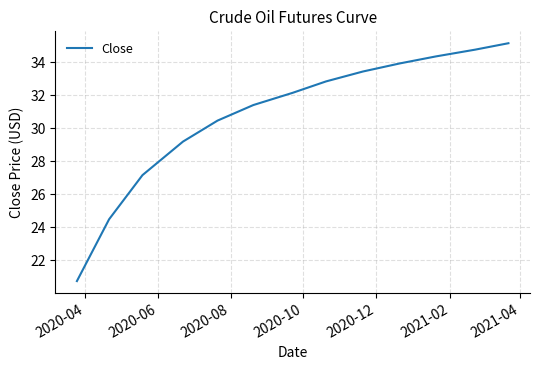

What is the difference between the second highest and minimum values?

14.0